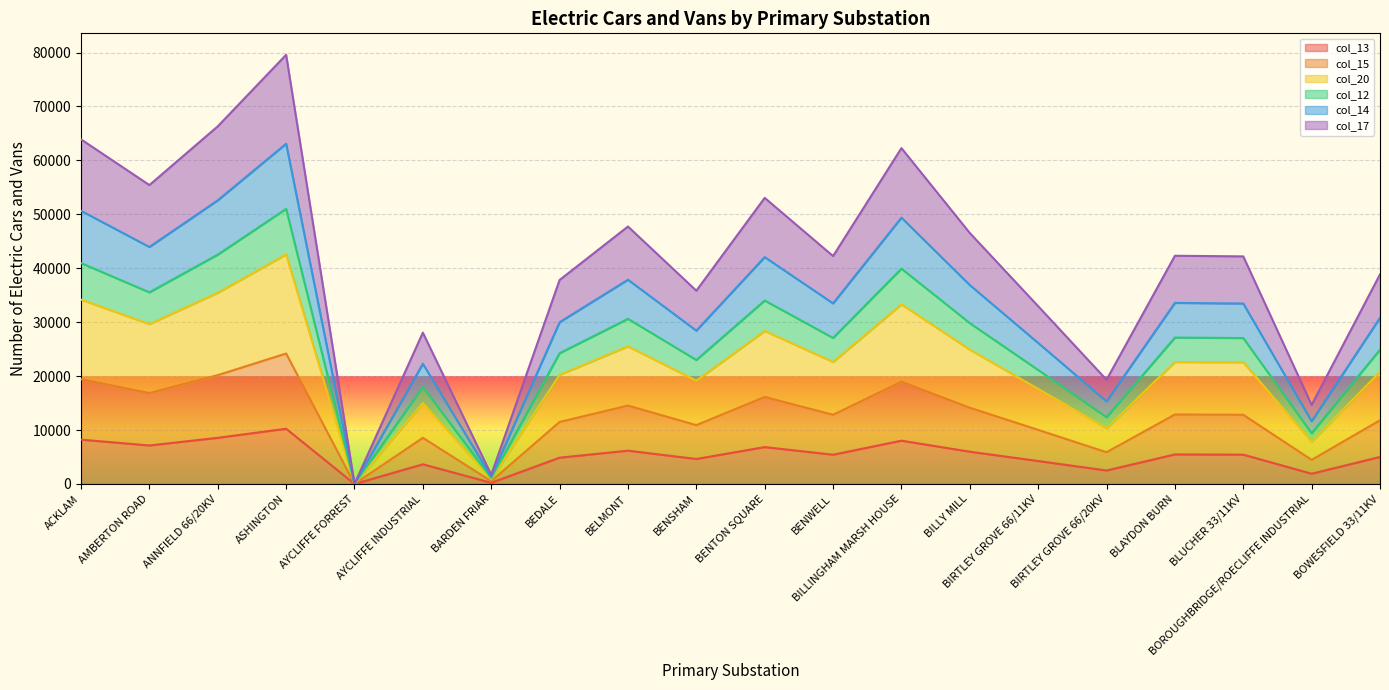

Which series has the largest range (max minus min)?

col_20